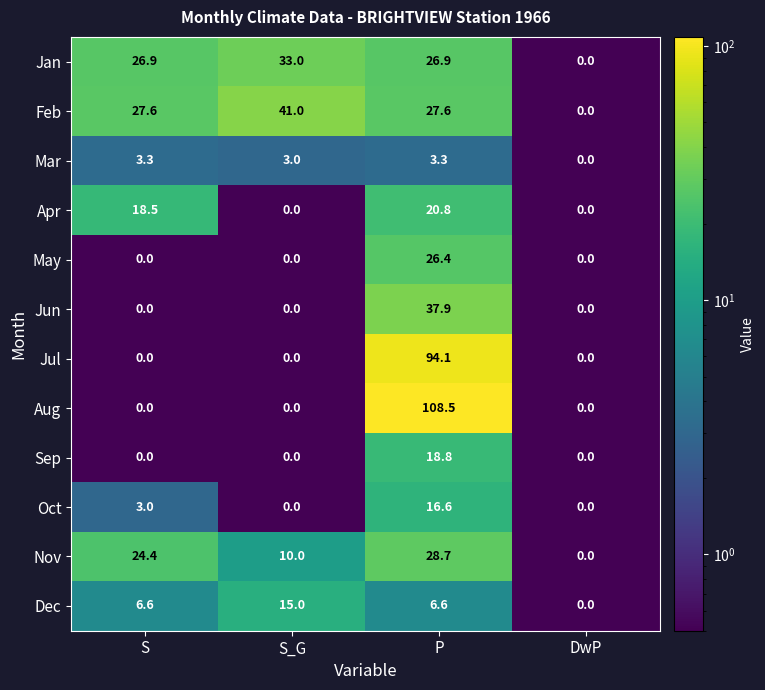

At which label does Dec reach its minimum?

DwP